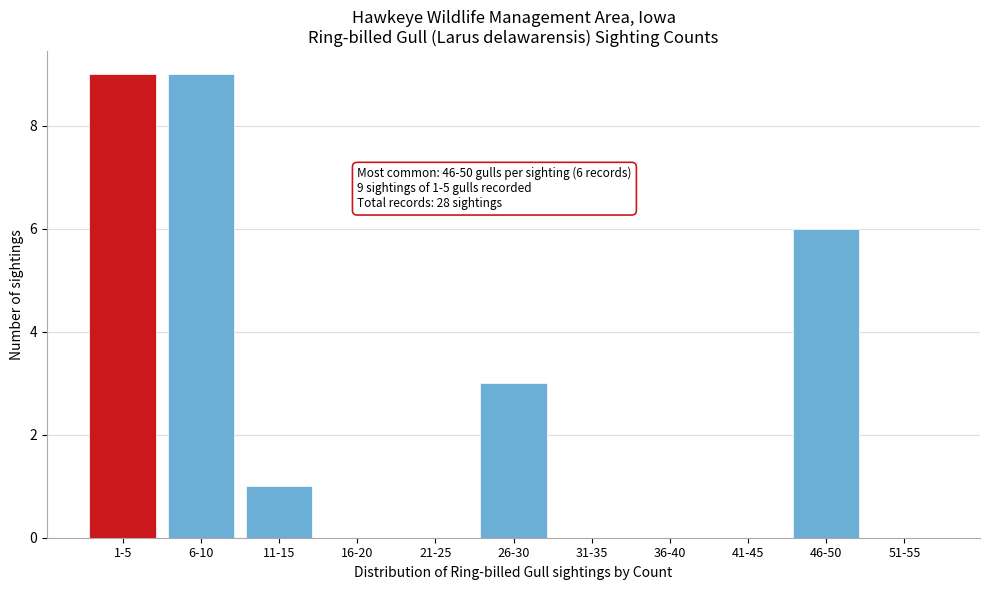

Reading right to left, list all the values displayed in this chart.

51-55=0	46-50=6	41-45=0	36-40=0	31-35=0	26-30=3	21-25=0	16-20=0	11-15=1	6-10=9	1-5=9